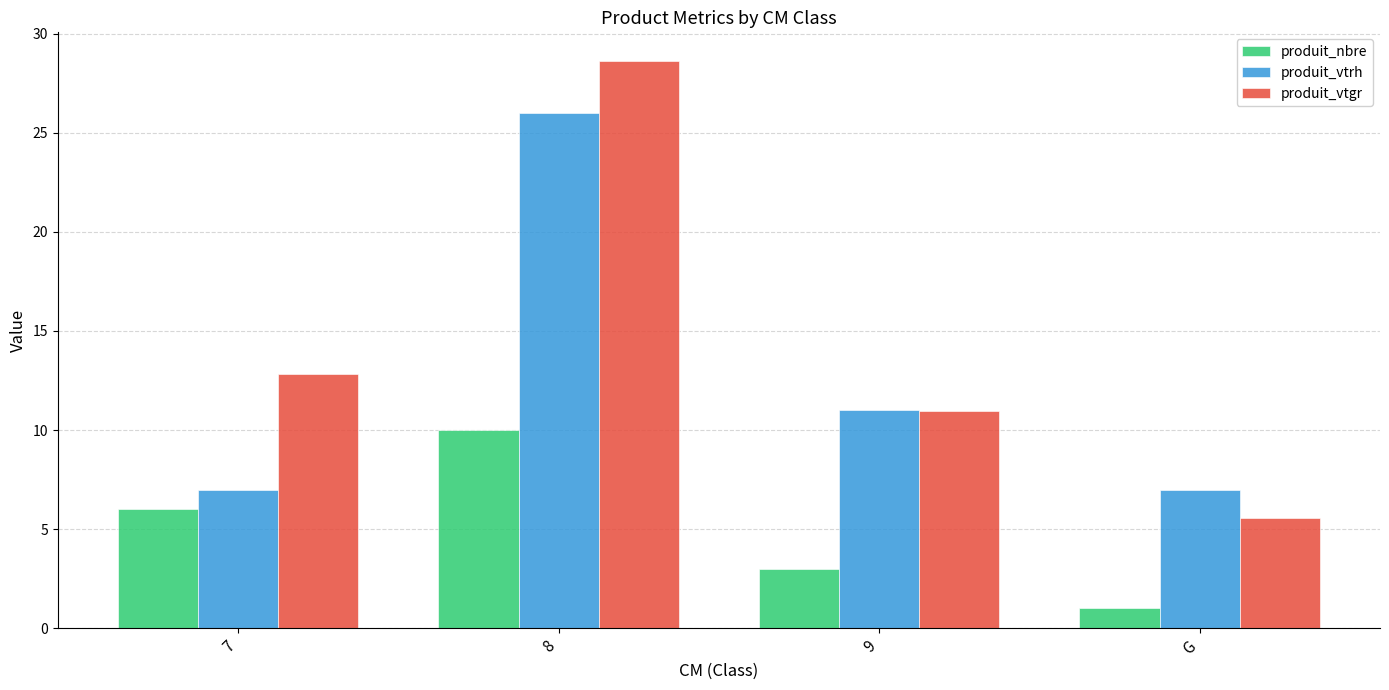

Reading left to right, extract all data points from this chart.

produit_nbre: 6.0	10.0	3.0	1.0
produit_vtrh: 7.0	26.0	11.0	7.0
produit_vtgr: 12.8	28.6	10.9	5.6